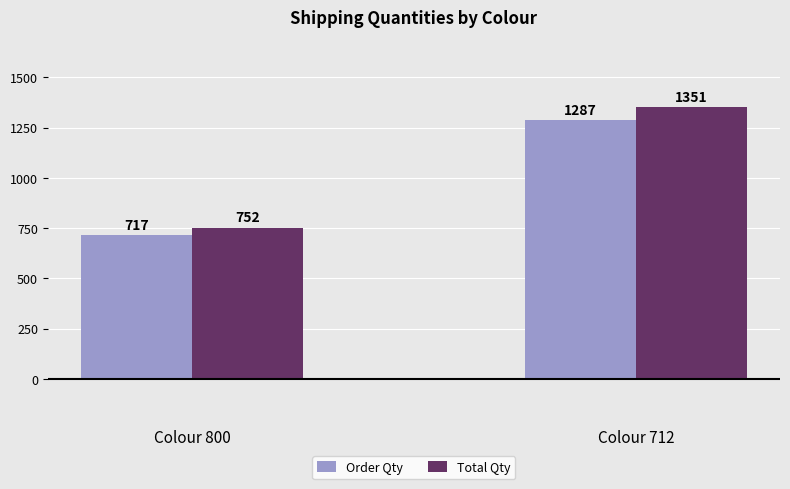

Rank the series by their average value, from highest to lowest.

Total Qty, Order Qty